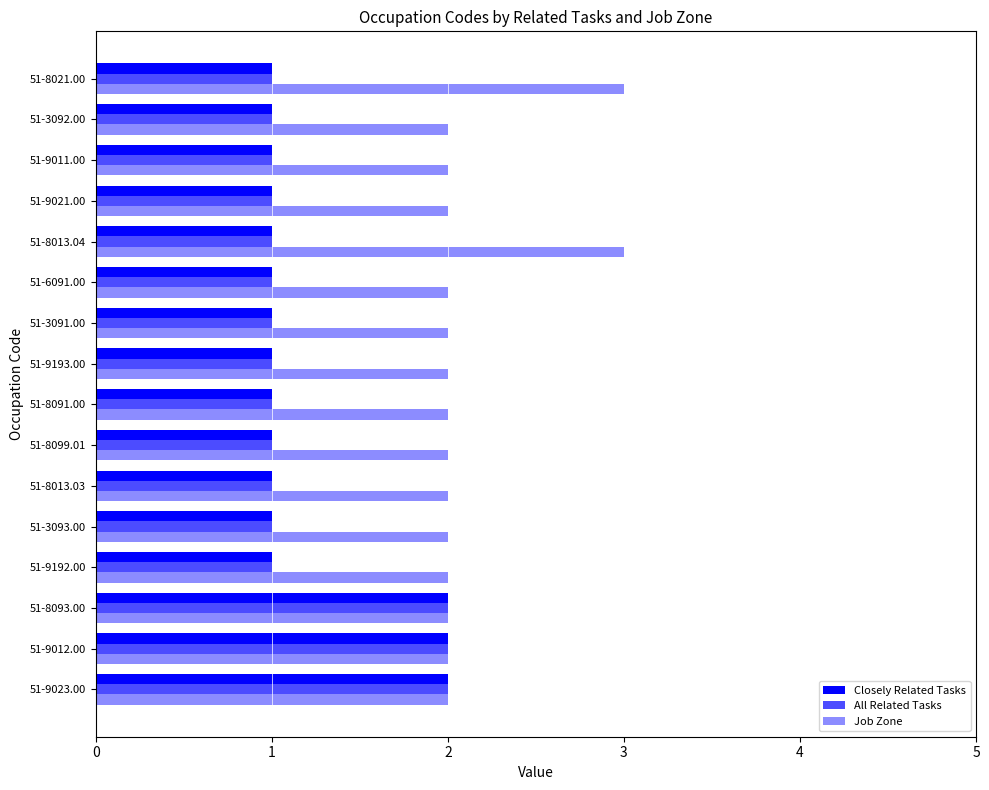

Rank the categories by All Related Tasks value from lowest to highest.

51-9192.00, 51-3093.00, 51-8013.03, 51-8099.01, 51-8091.00, 51-9193.00, 51-3091.00, 51-6091.00, 51-8013.04, 51-9021.00, 51-9011.00, 51-3092.00, 51-8021.00, 51-9023.00, 51-9012.00, 51-8093.00